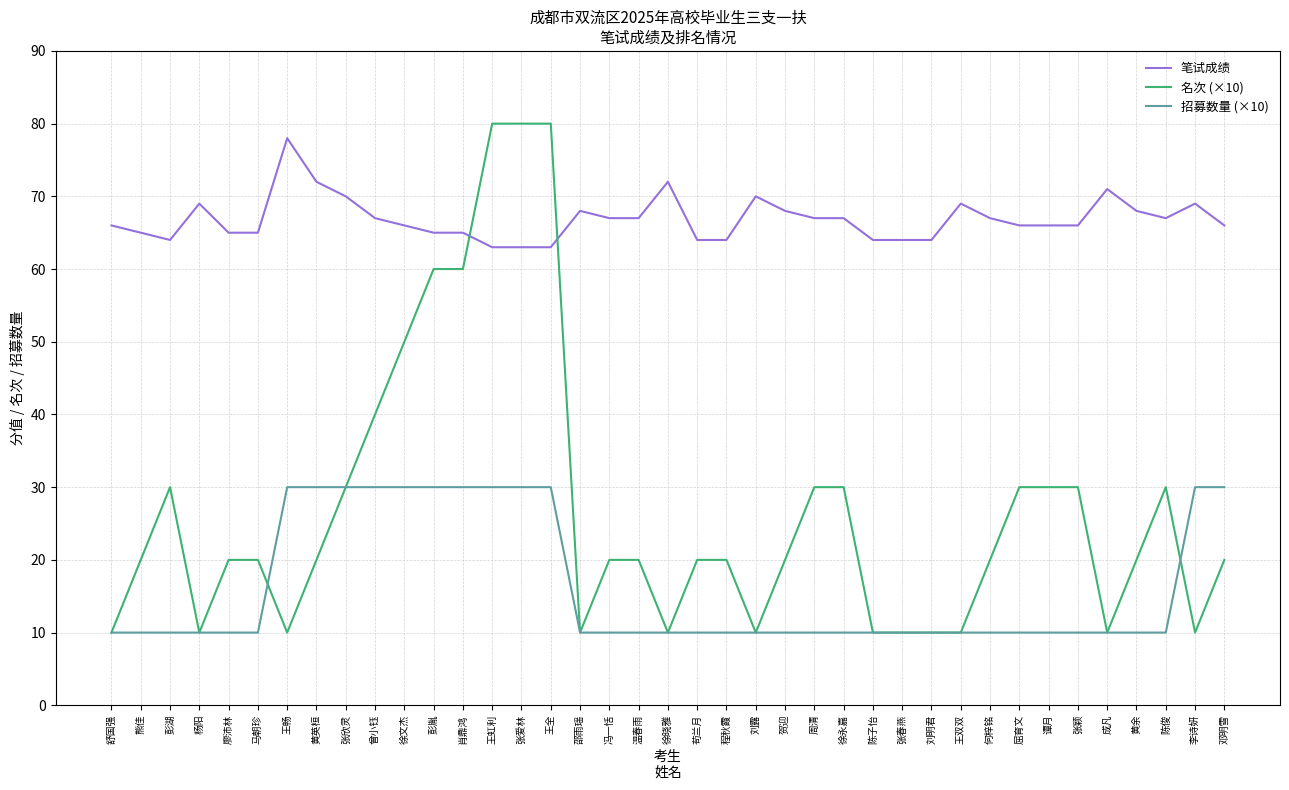

What are all the series names shown in the legend?

笔试成绩, 名次 (×10), 招募数量 (×10)